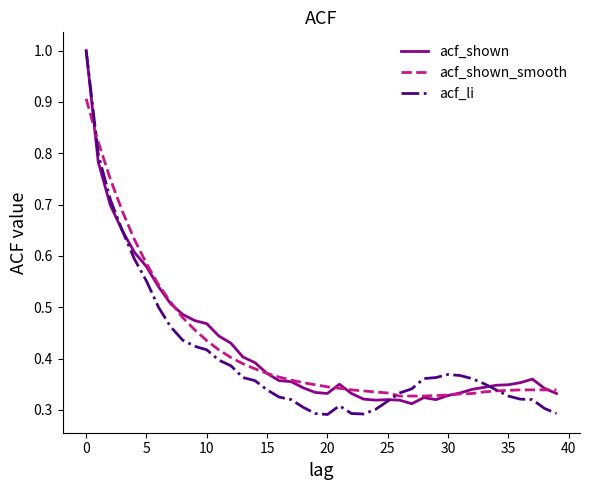

Which series has the widest spread of values?

acf_li